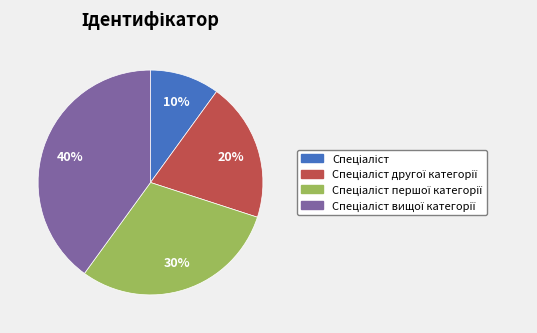

To the nearest percent, what is the average slice percentage?

25%